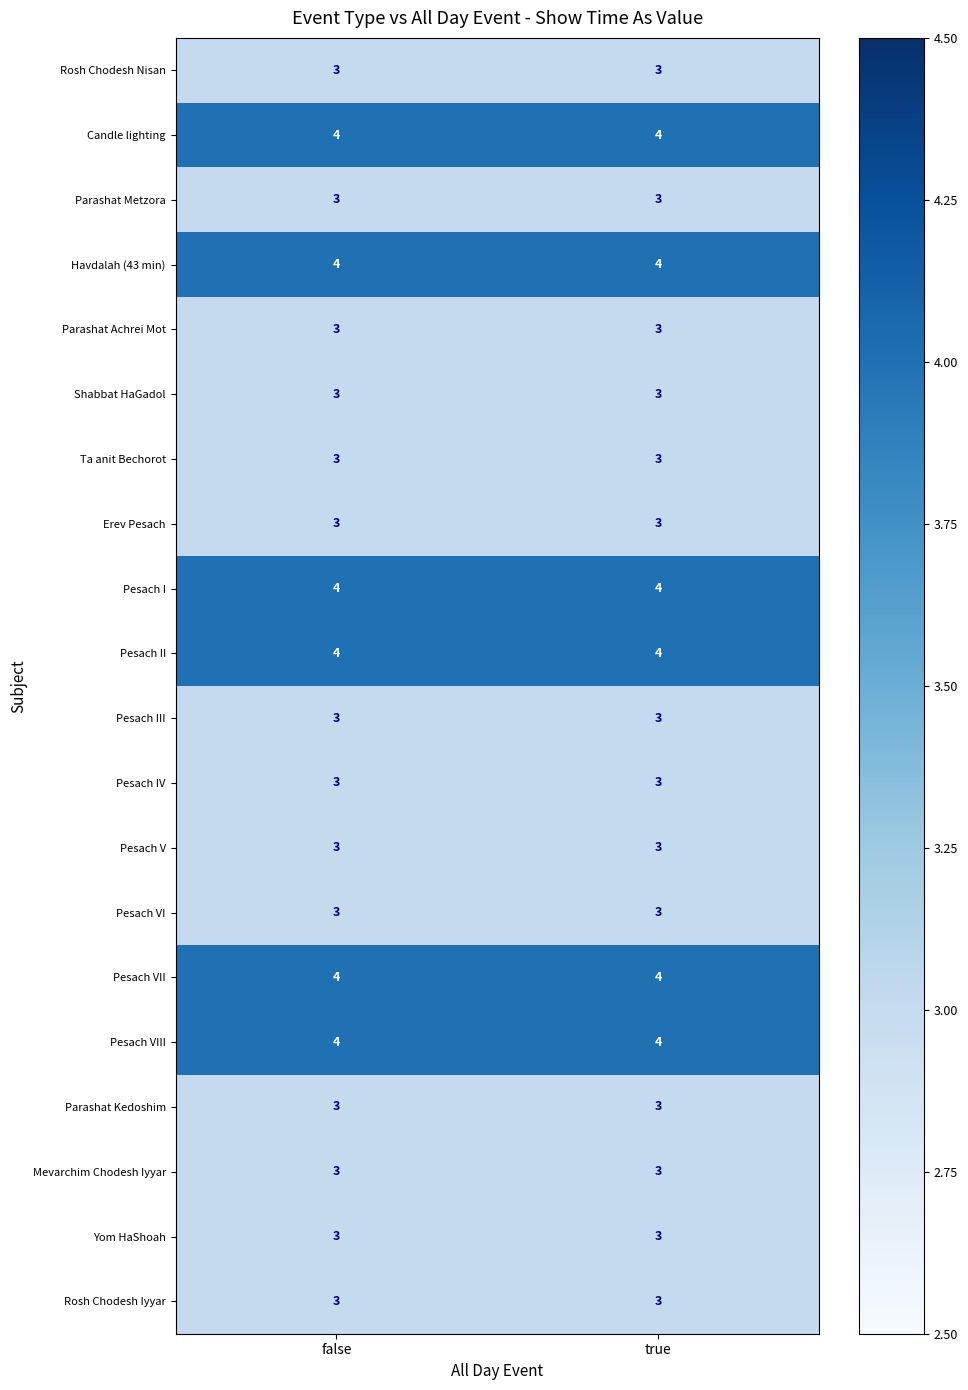

What is the sum of the Pesach VIII values at true and false?

8